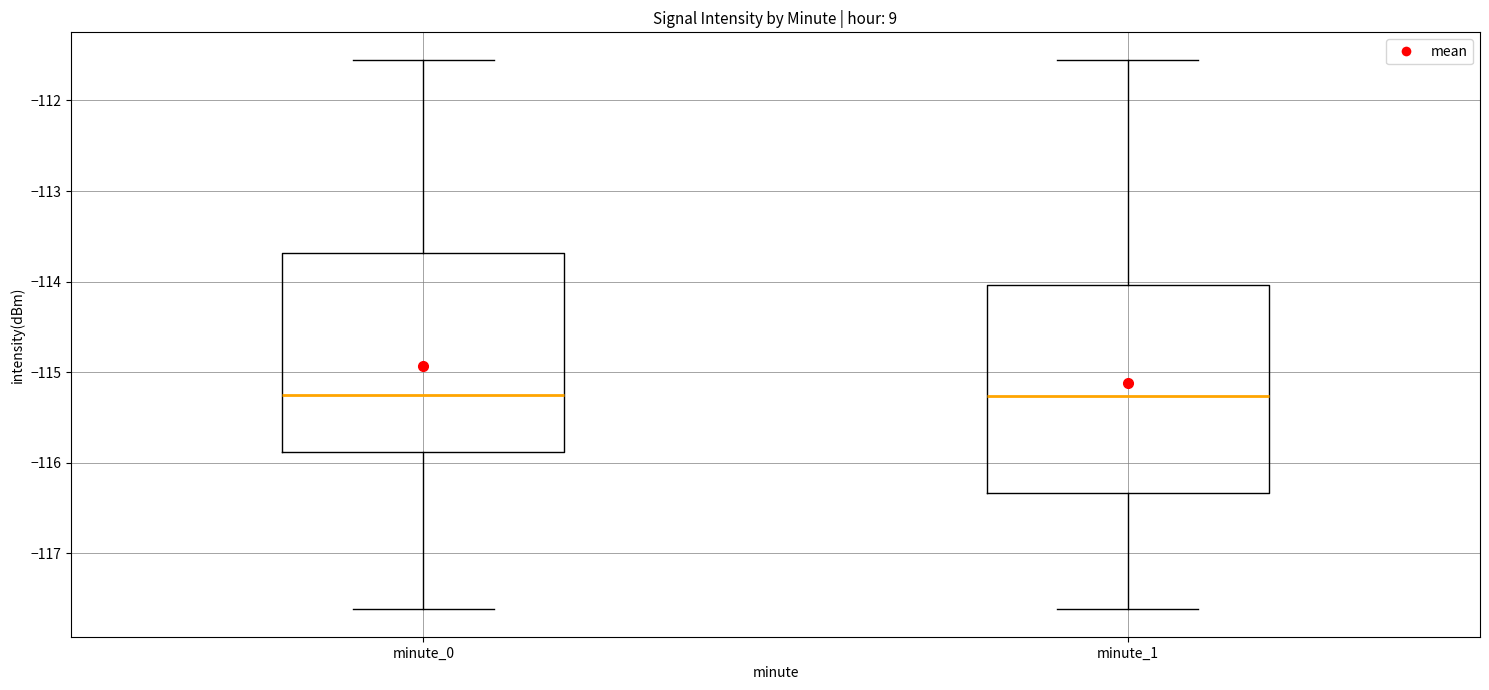

Comparing the boxes themselves (not the whiskers), which one is the tallest?

minute_1